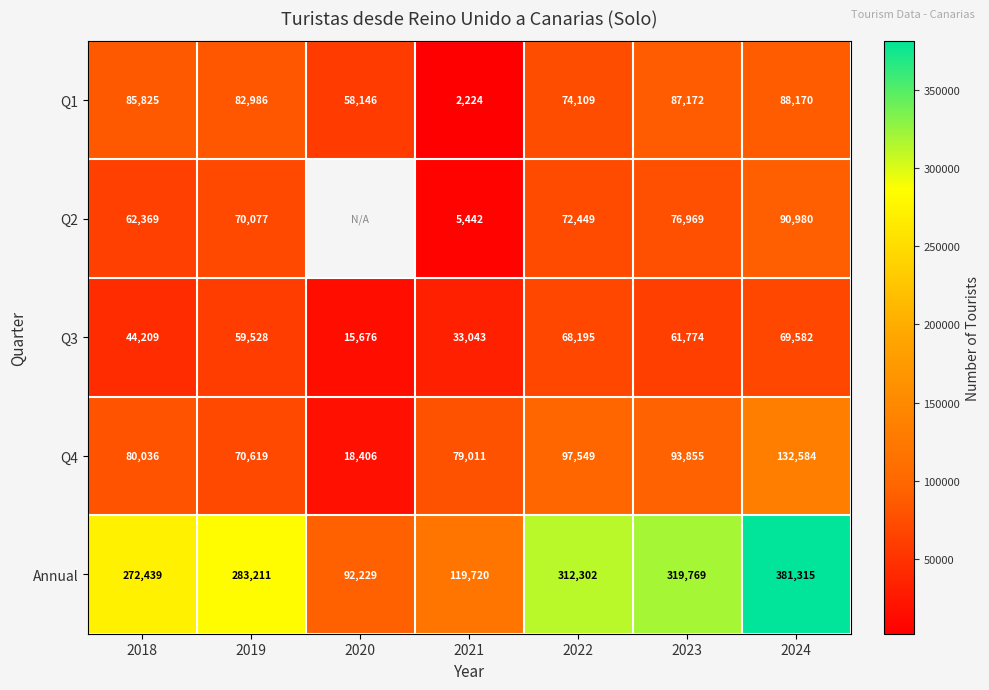

How many series are shown in this chart?

5